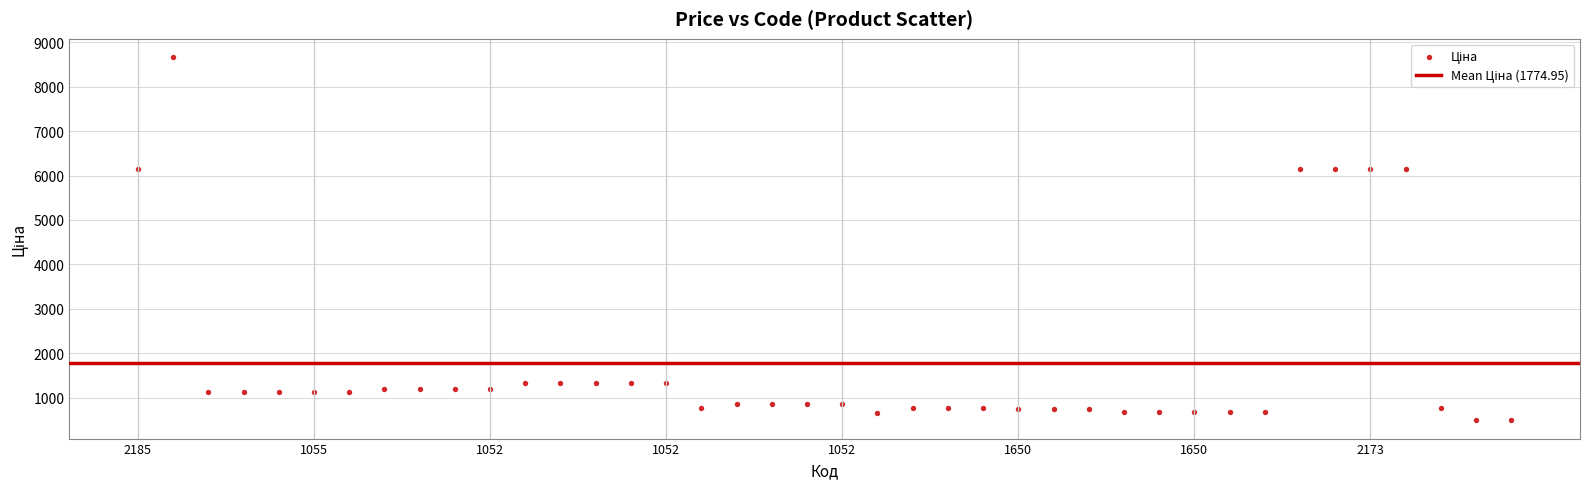

What is the range of Y values (max minus min)?

8181.8